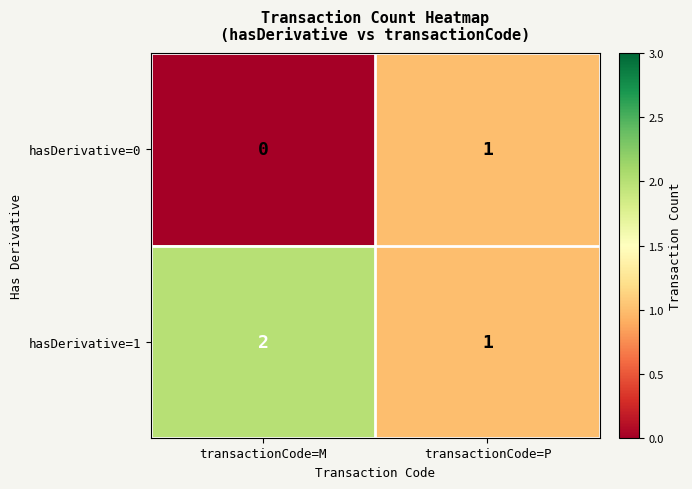

Rank the series by their average value, from highest to lowest.

hasDerivative=1, hasDerivative=0